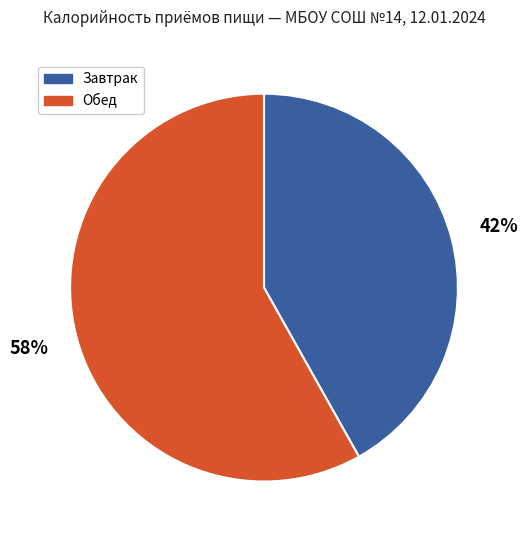

Which slice is the largest?

Обед